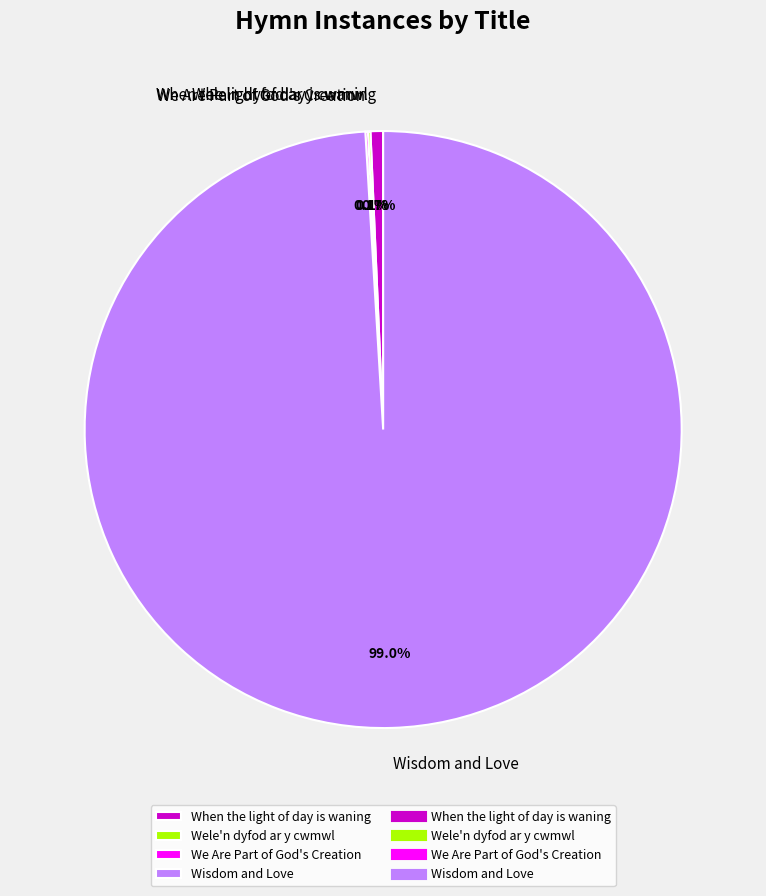

What is the largest slice in the pie chart?

Wisdom and Love